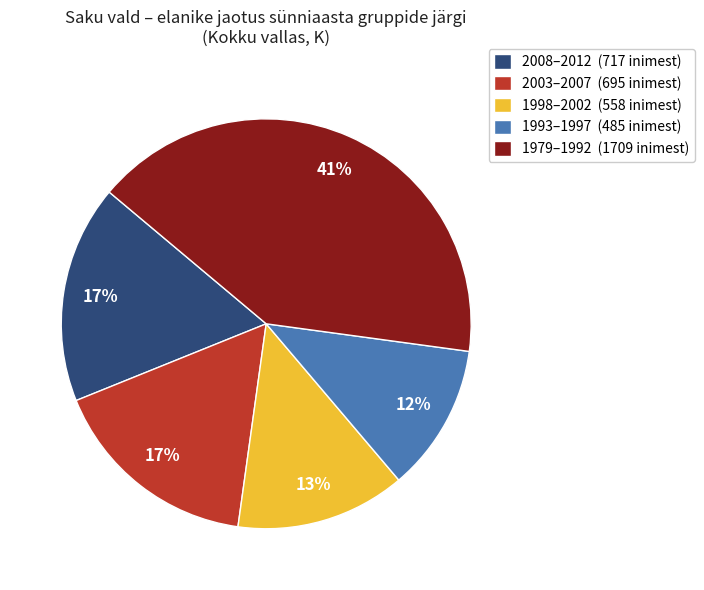

How many slices are in this pie chart?

5